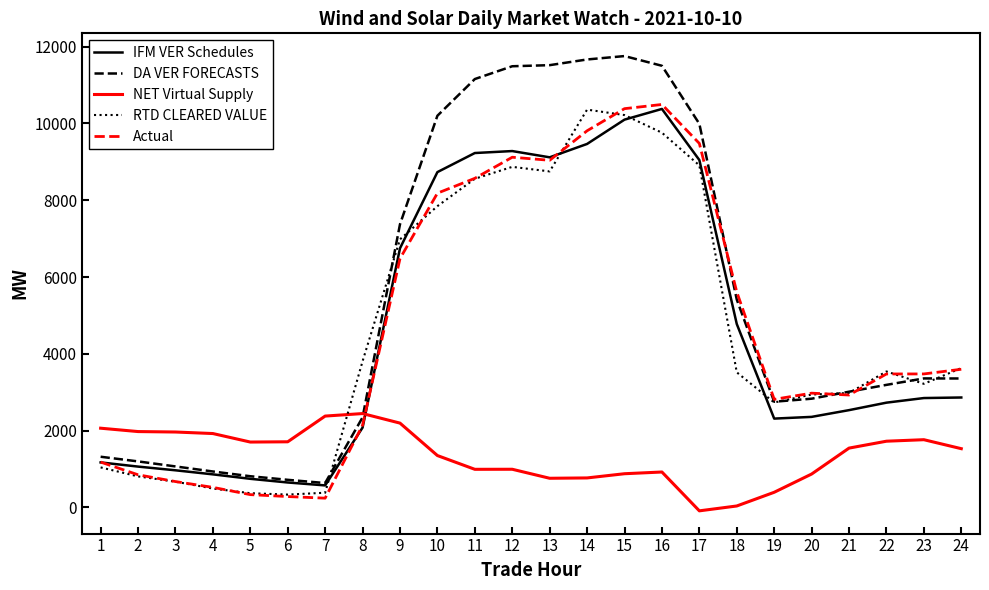

Which series changed the most between 3 and 23?

Actual